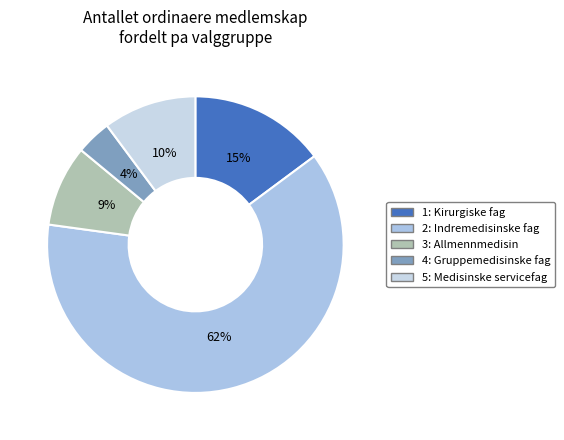

Does 3: Allmennmedisin account for over 50% of the chart?

No